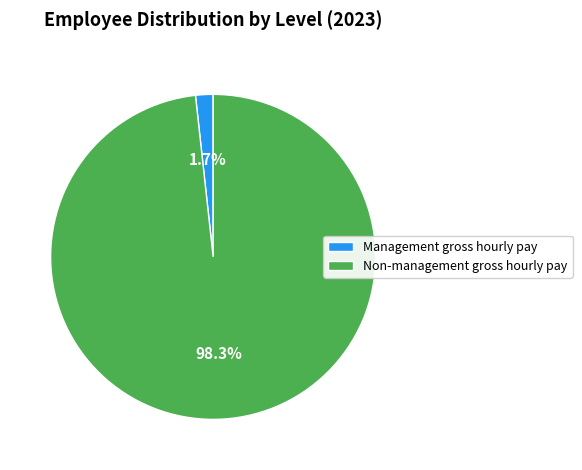

How many segments does this pie chart have?

2